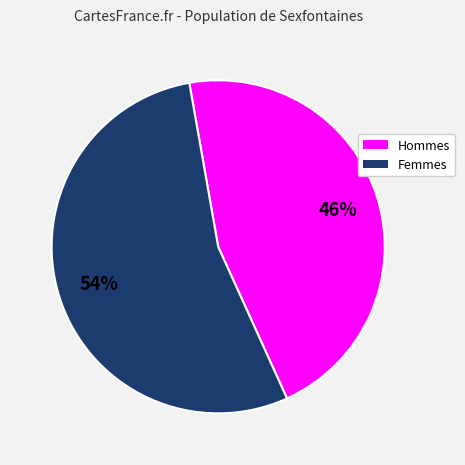

To the nearest percent, what is the average slice percentage?

50%